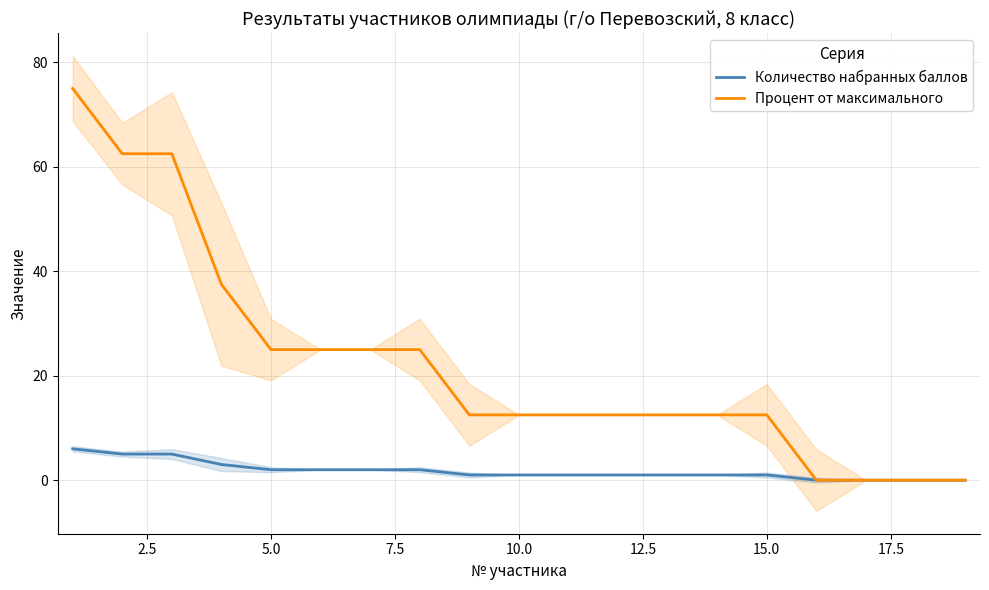

True or false: Количество набранных баллов and Процент от максимального intersect in this chart.

False